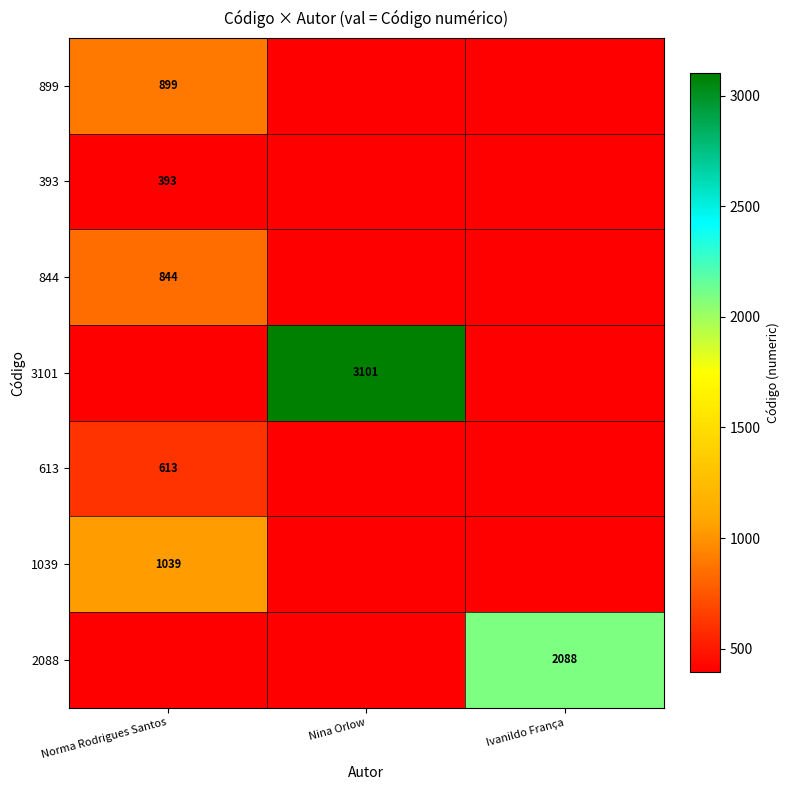

The value of 393 at Norma Rodrigues Santos is 393. True or false?

True